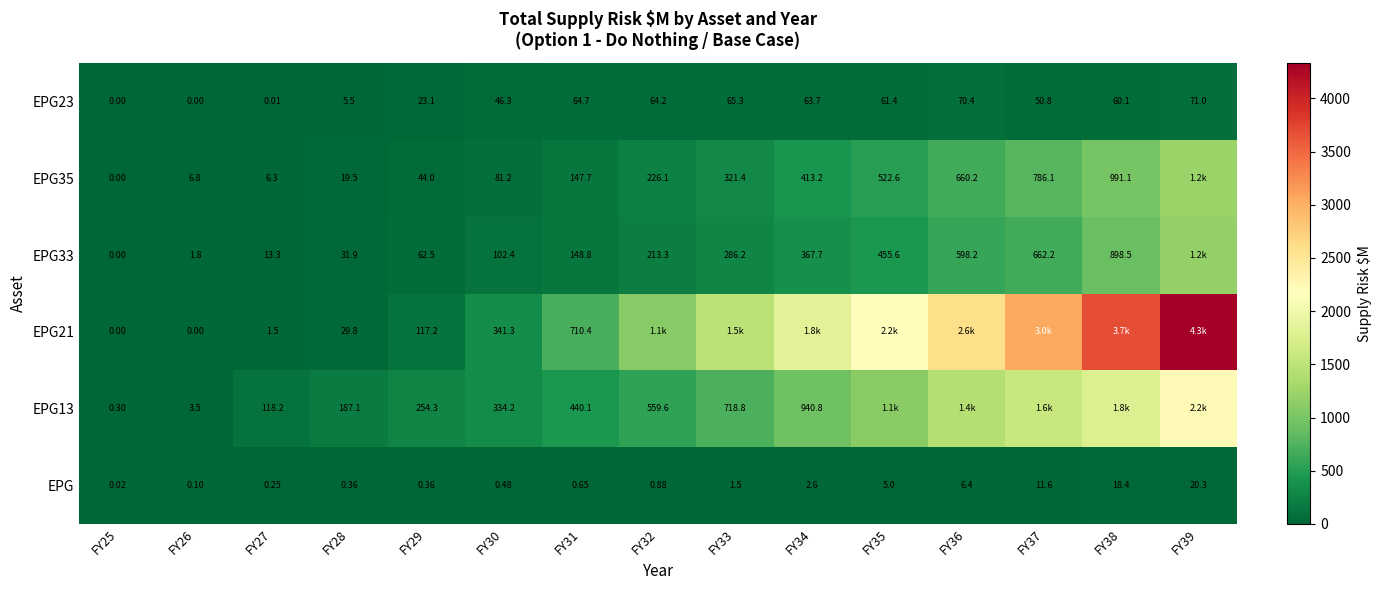

At which category is the sum across all series the highest?

FY39